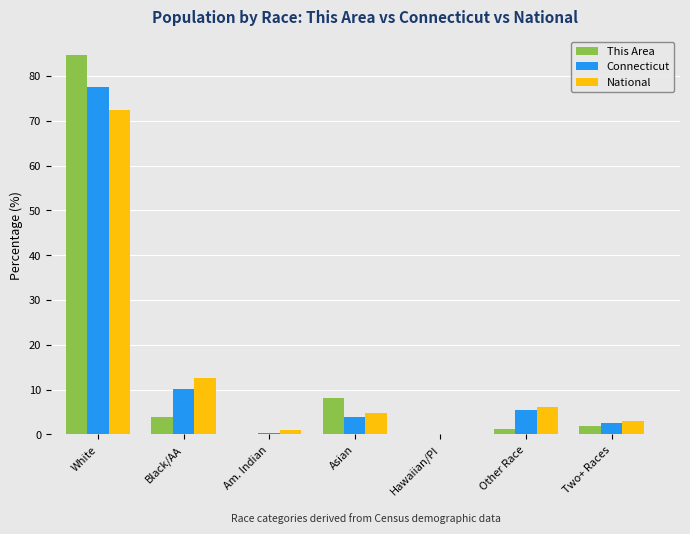

Between Black/AA and Am. Indian, which series saw the biggest shift?

National